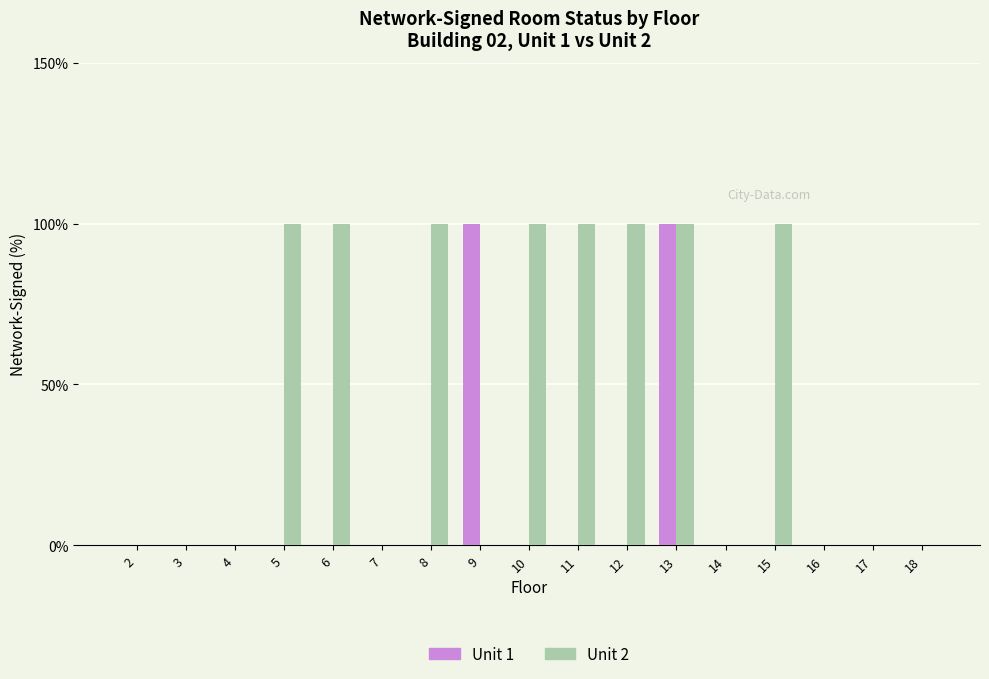

Is it true that Unit 2 equals 0 at 14?

True